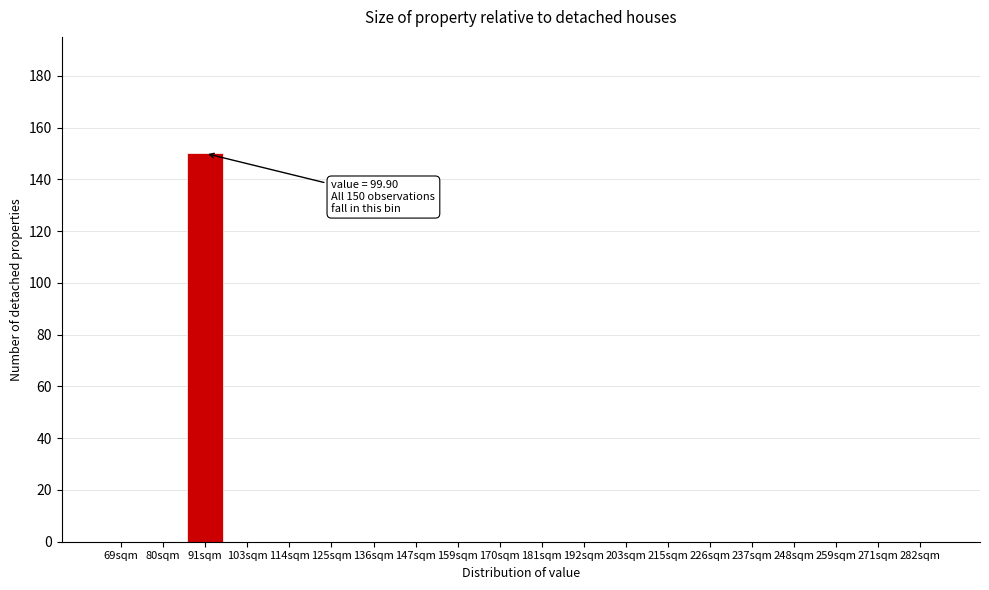

Reading left to right, transcribe all the data shown in this chart.

69sqm=0	80sqm=0	91sqm=150	103sqm=0	114sqm=0	125sqm=0	136sqm=0	147sqm=0	159sqm=0	170sqm=0	181sqm=0	192sqm=0	203sqm=0	215sqm=0	226sqm=0	237sqm=0	248sqm=0	259sqm=0	271sqm=0	282sqm=0